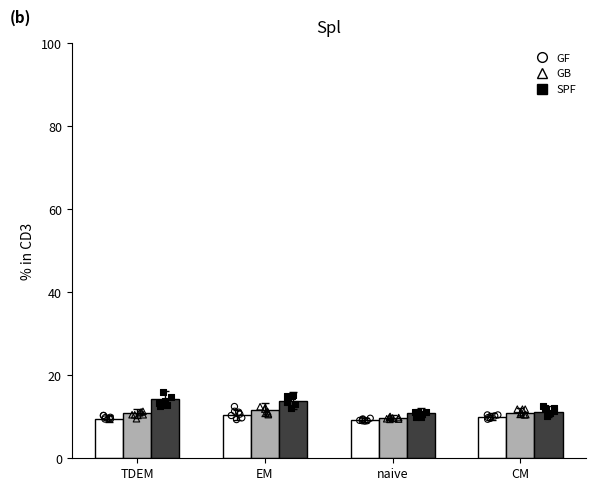

At which category is the sum across all series the highest?

EM